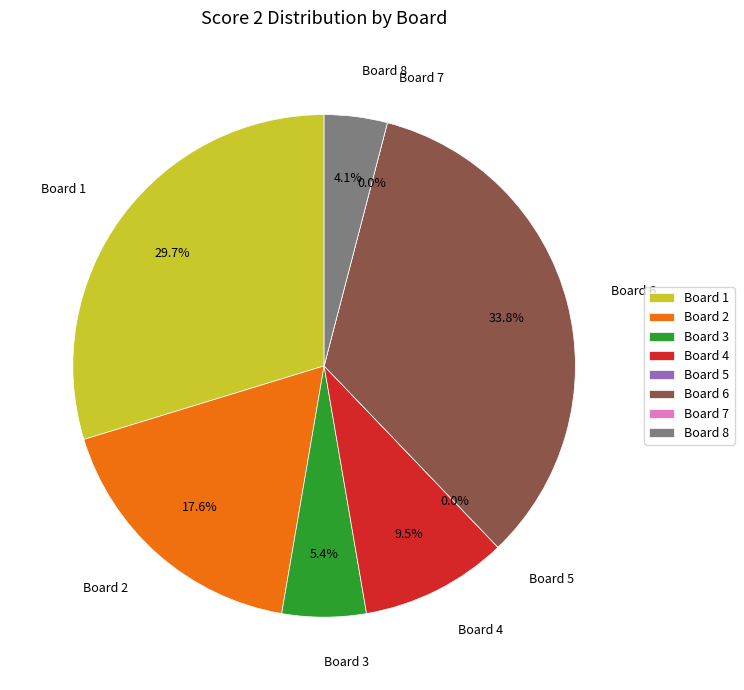

What is the ratio of the value at Board 4 to the value at Board 1?

0.3